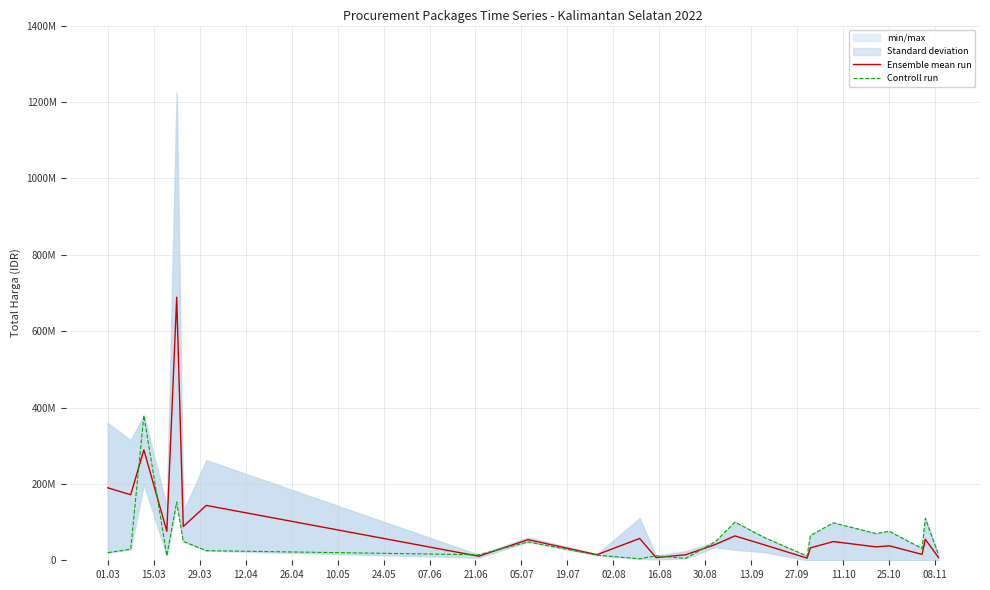

How many data points does each series have?

24